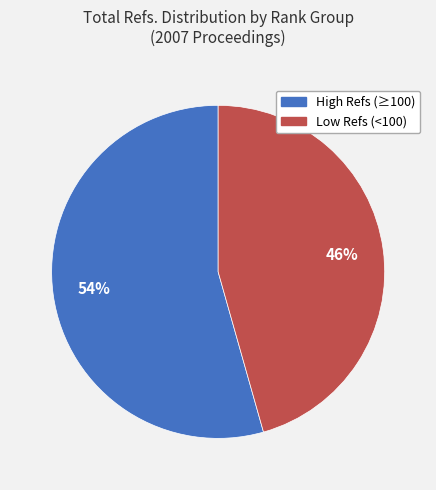

How many slices are in this pie chart?

2